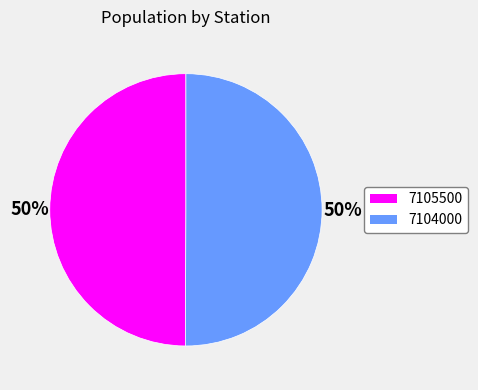

Approximately how many times larger is the value at 7105500 compared to 7104000?

1.0